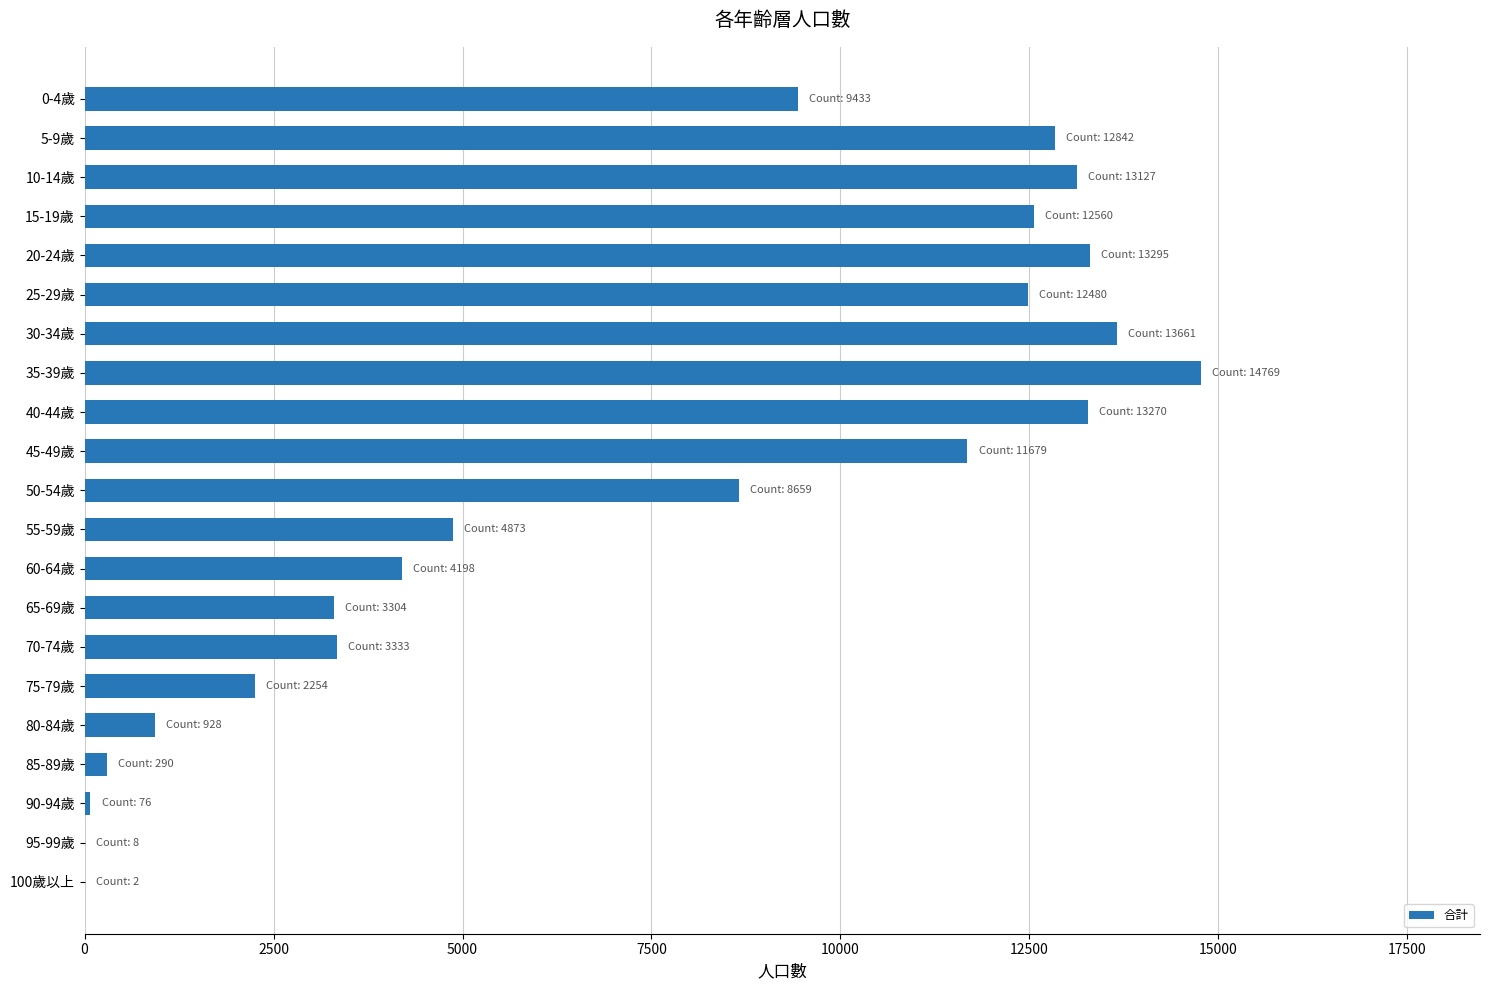

Is it true that the value at 35-39歲 is 14769?

True